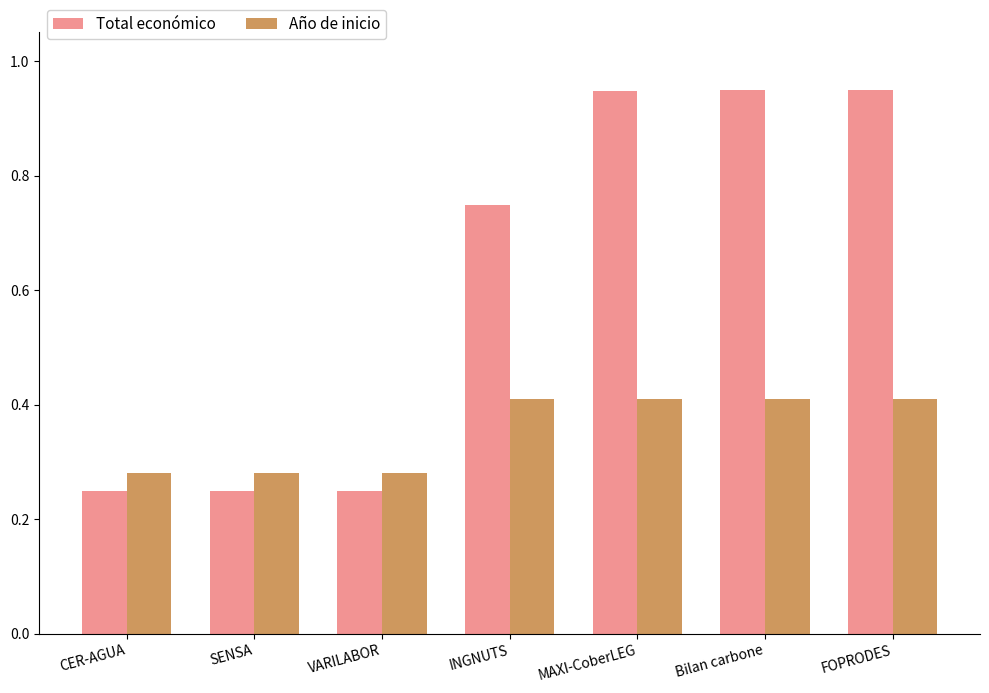

What is the difference between the second highest and second lowest values in the Año de inicio series?

0.1